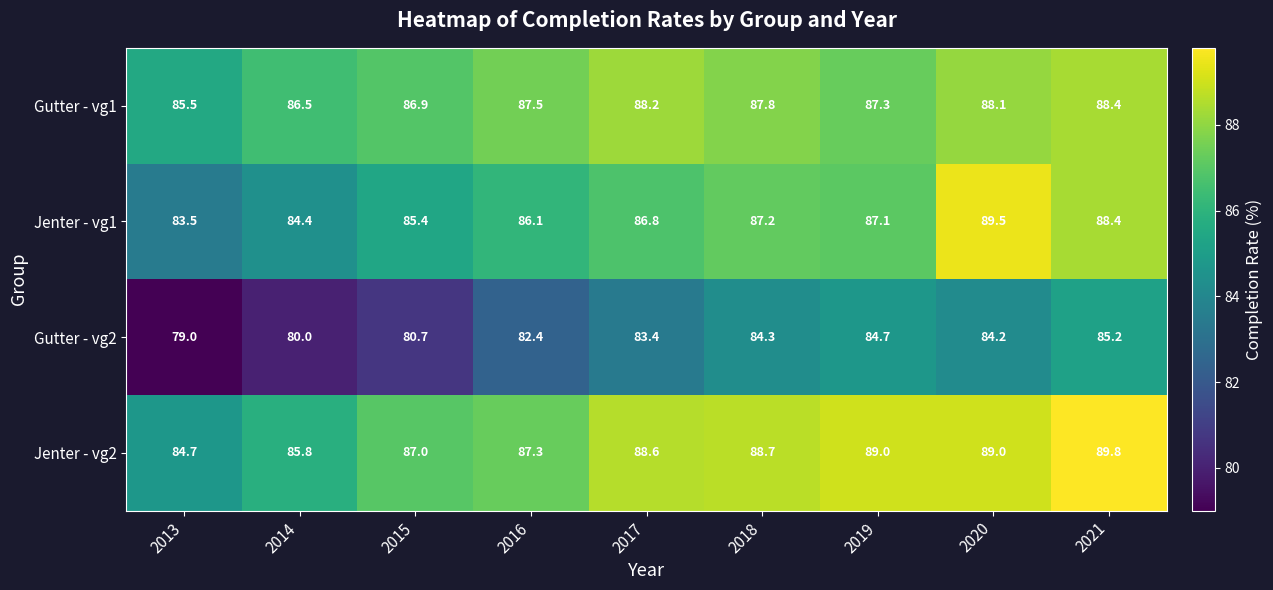

Between 2019 and 2020, which series saw the biggest shift?

Jenter - vg1